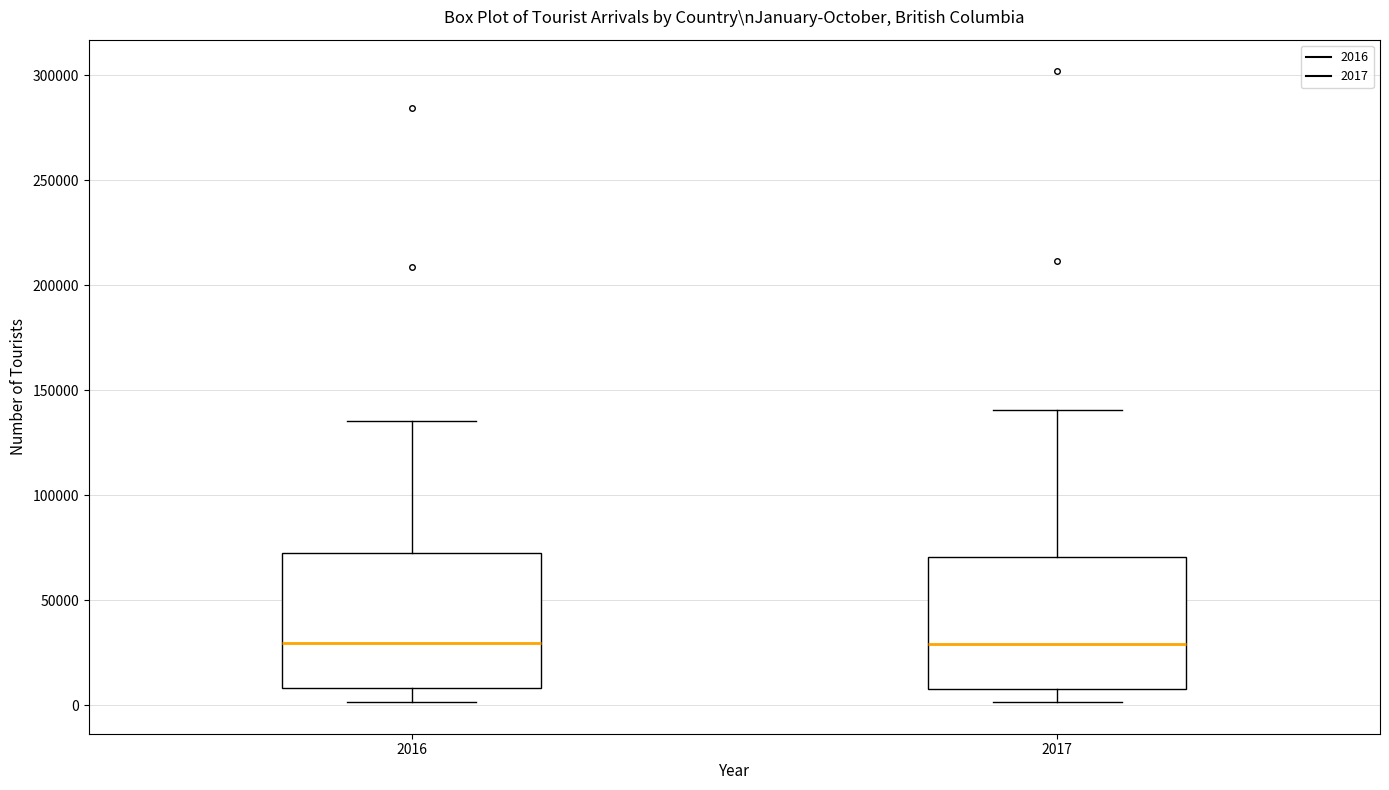

Reading left to right, transcribe this box plot: for each box, give where its median line is, the range the box spans, and where its two whiskers end, as read against the y-axis. The values are not printed on the chart, so give them approximately, as read against the axis.

2016: median 30000, box 10000 to 75000, whiskers 0 to 135000
2017: median 30000, box 10000 to 70000, whiskers 0 to 140000